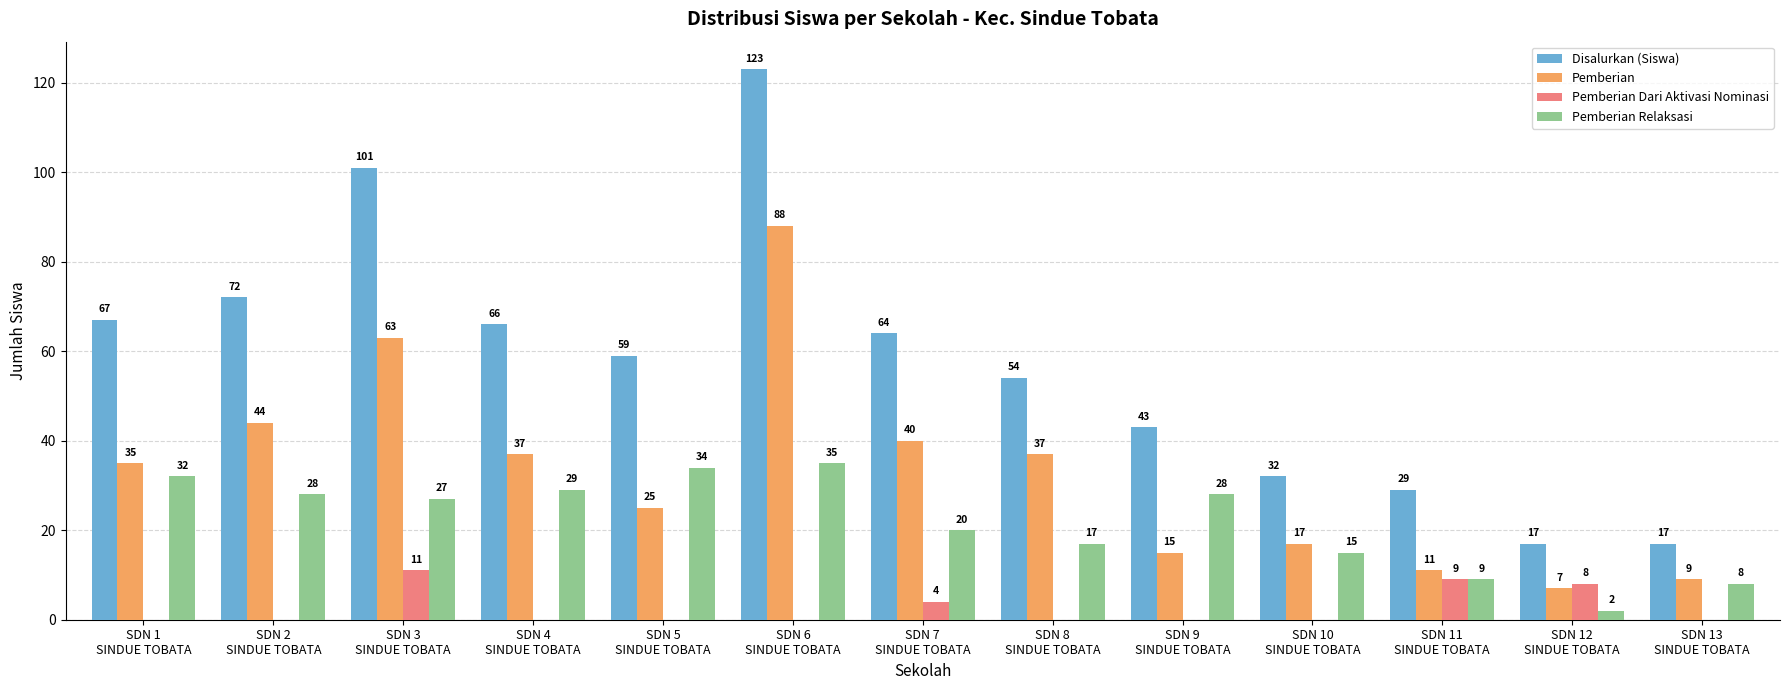

What is the sum of all Pemberian values?

428